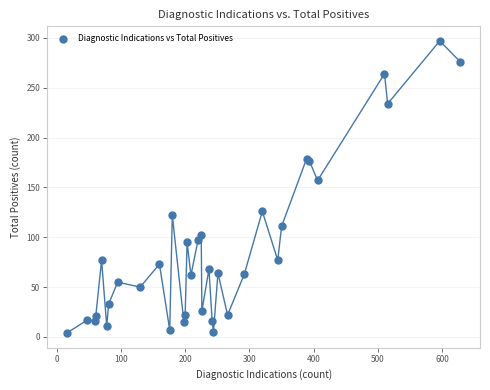

What Y value in the scatter plot is closest to 150?

157